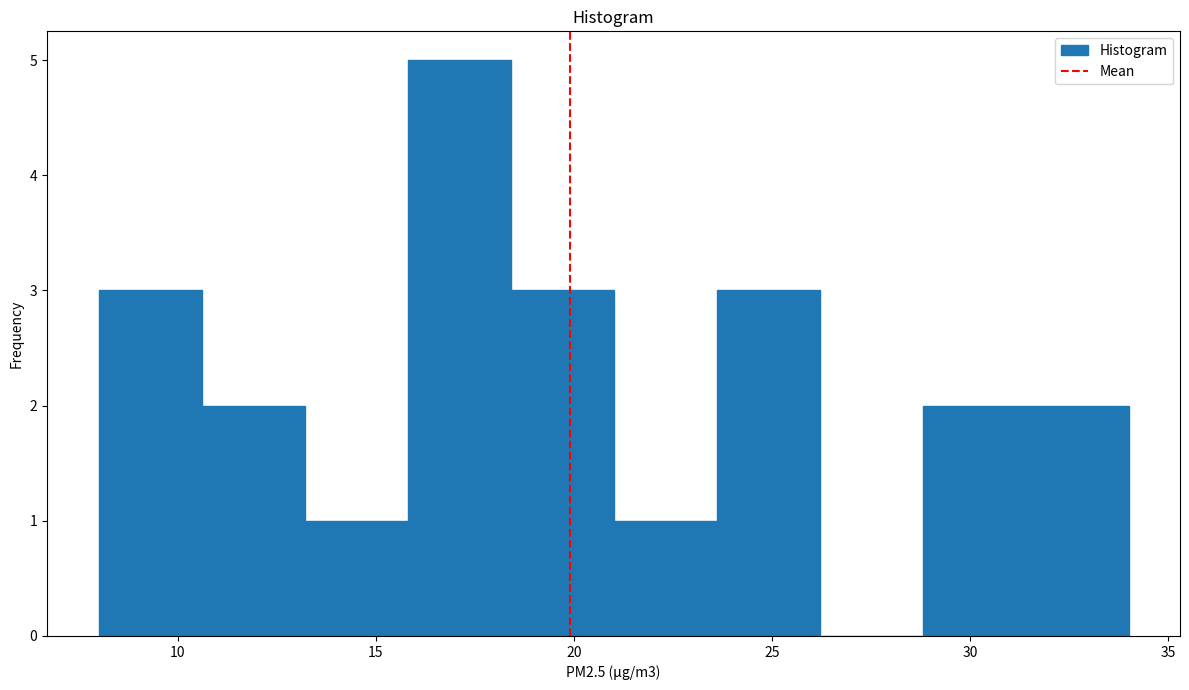

What is the height of the bar covering 21.0 to 23.6 on the x-axis? Neither the bar edges nor the heights are printed on the chart, so give them approximately, as read against the axes.

1